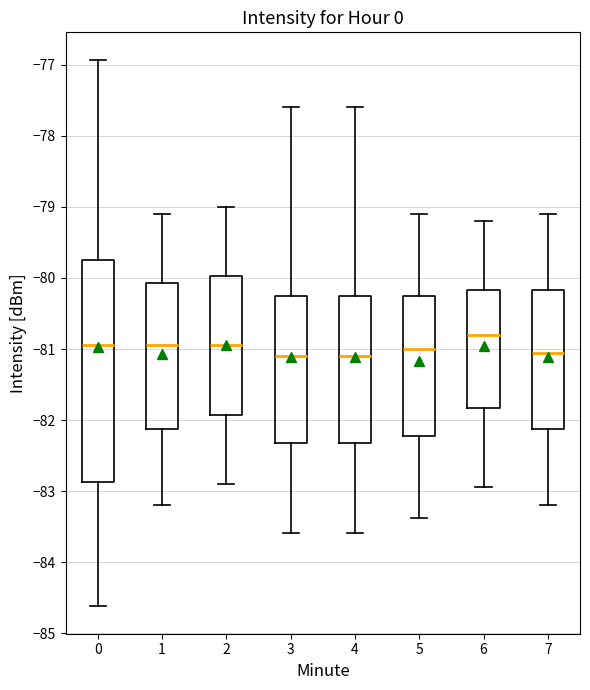

Reading left to right, read every box against the y-axis: the position of its median line, the range the box covers, and the ends of its whiskers. The values are not printed on the chart, so give them approximately, as read against the axis.

0: median -80.9, box -82.9 to -79.7, whiskers -84.6 to -76.9
1: median -80.9, box -82.1 to -80.1, whiskers -83.2 to -79.1
2: median -80.9, box -81.9 to -80.0, whiskers -82.9 to -79.0
3: median -81.1, box -82.3 to -80.3, whiskers -83.6 to -77.6
4: median -81.1, box -82.3 to -80.3, whiskers -83.6 to -77.6
5: median -81.0, box -82.2 to -80.3, whiskers -83.4 to -79.1
6: median -80.8, box -81.8 to -80.2, whiskers -82.9 to -79.2
7: median -81.0, box -82.1 to -80.2, whiskers -83.2 to -79.1